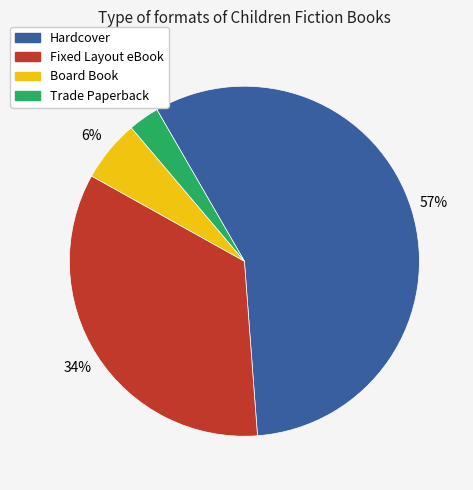

What is the ratio of the value at Hardcover to the value at Fixed Layout eBook?

1.7